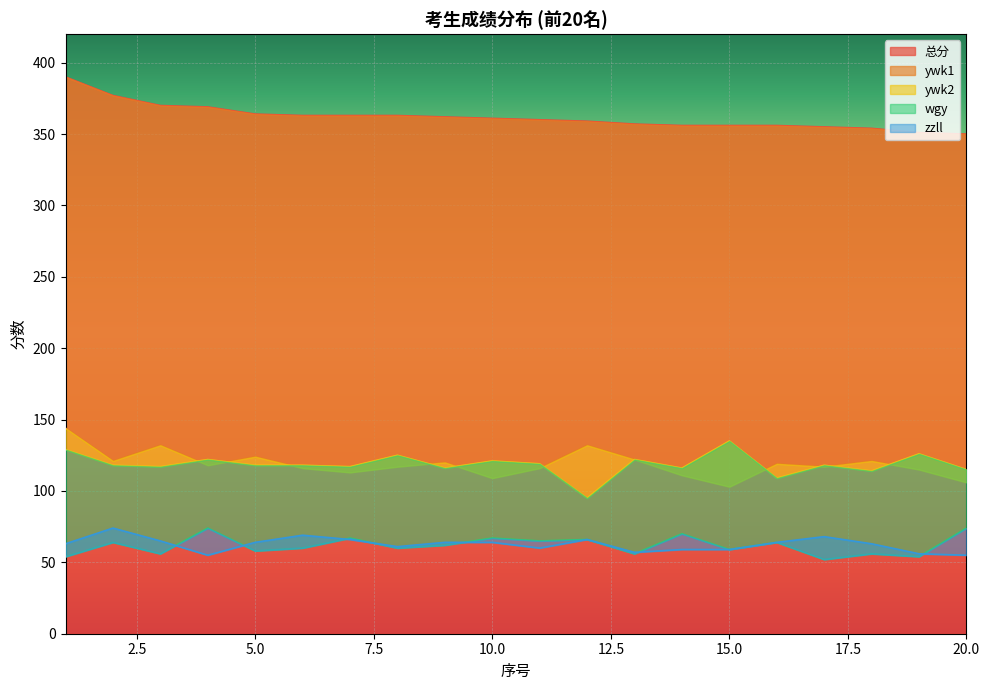

At how many categories does at least one series exceed 227?

20